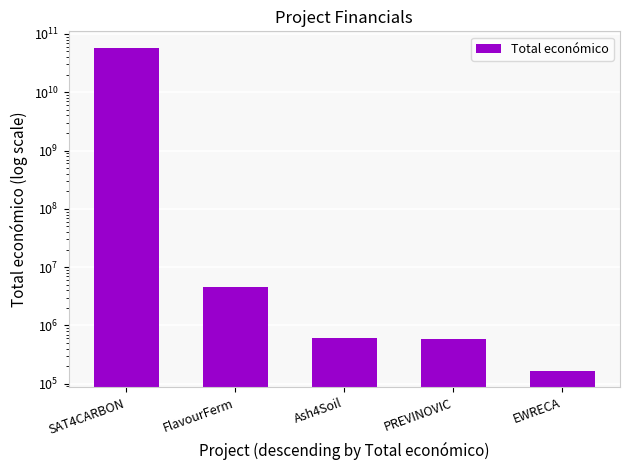

What is the difference between the values at Ash4Soil and PREVINOVIC?

6285